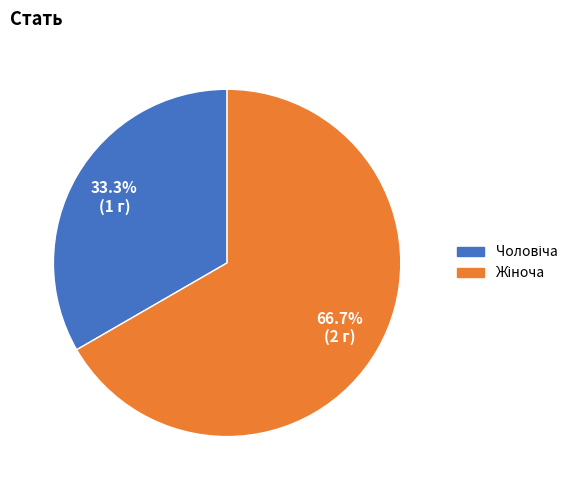

Count the number of slices in the pie.

2